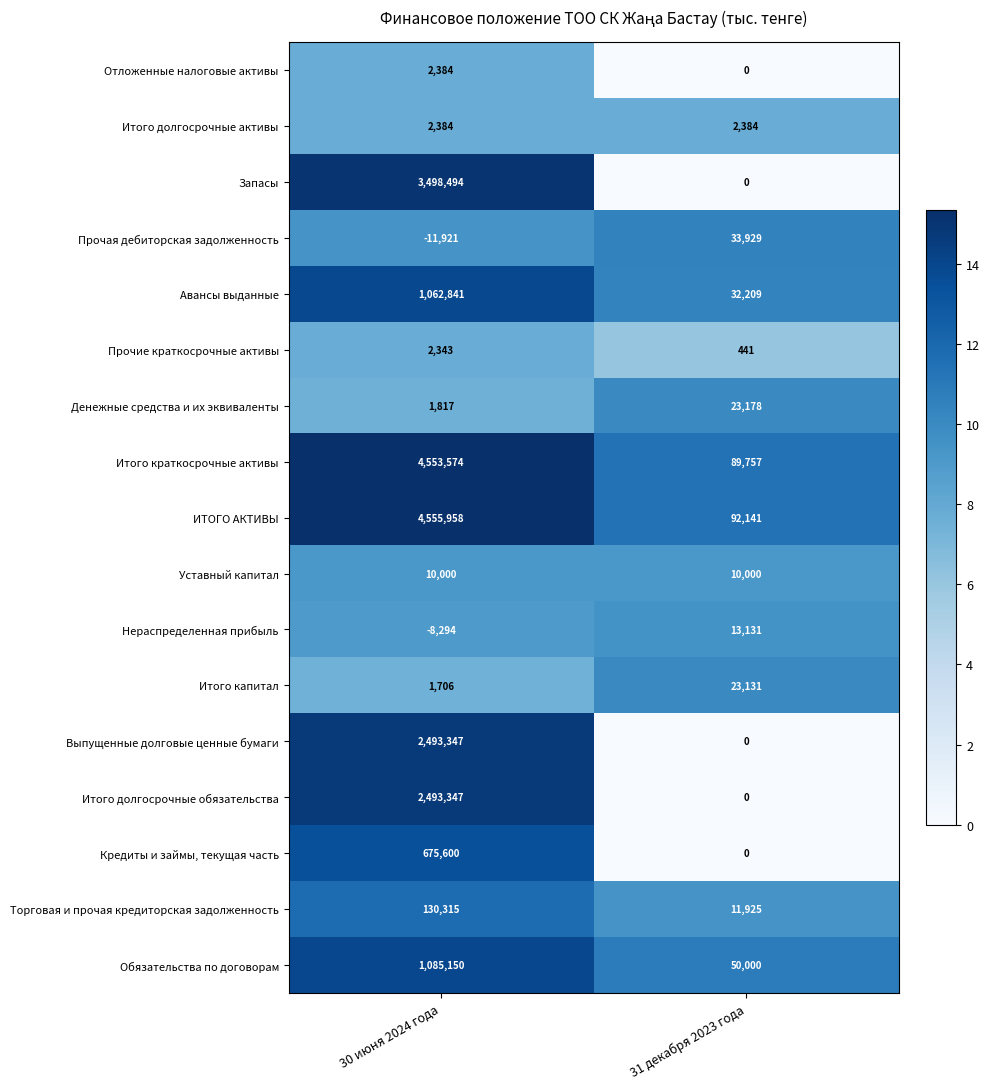

Where is Итого долгосрочные обязательства nearest to the value 1246673?

31 декабря 2023 года